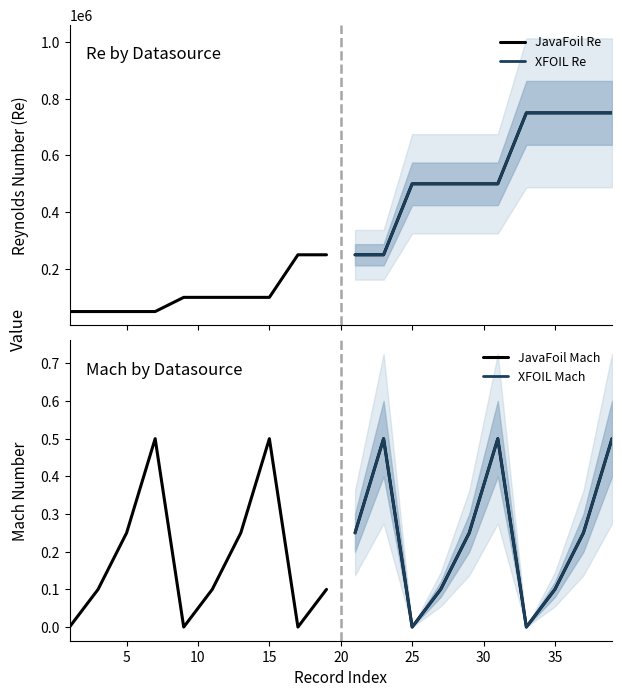

How many values in the XFOIL Mach series exceed 0?

8